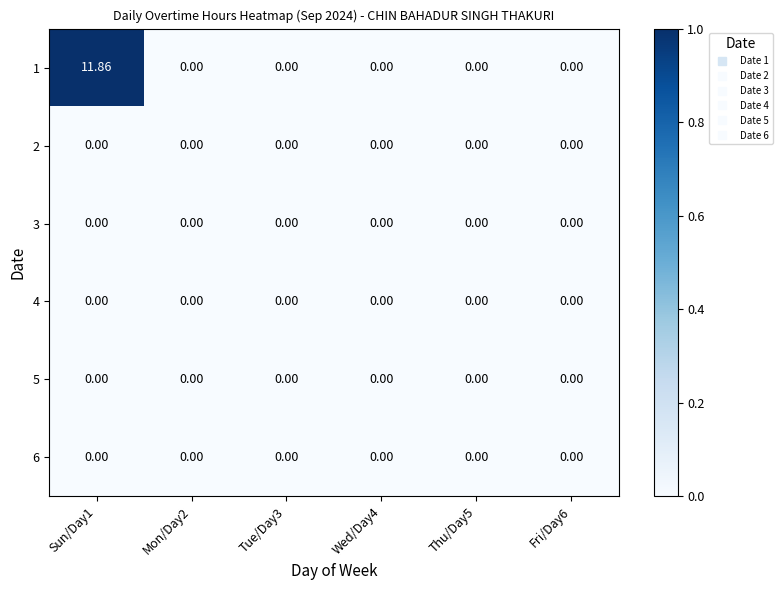

Count the number of data series in this chart.

6